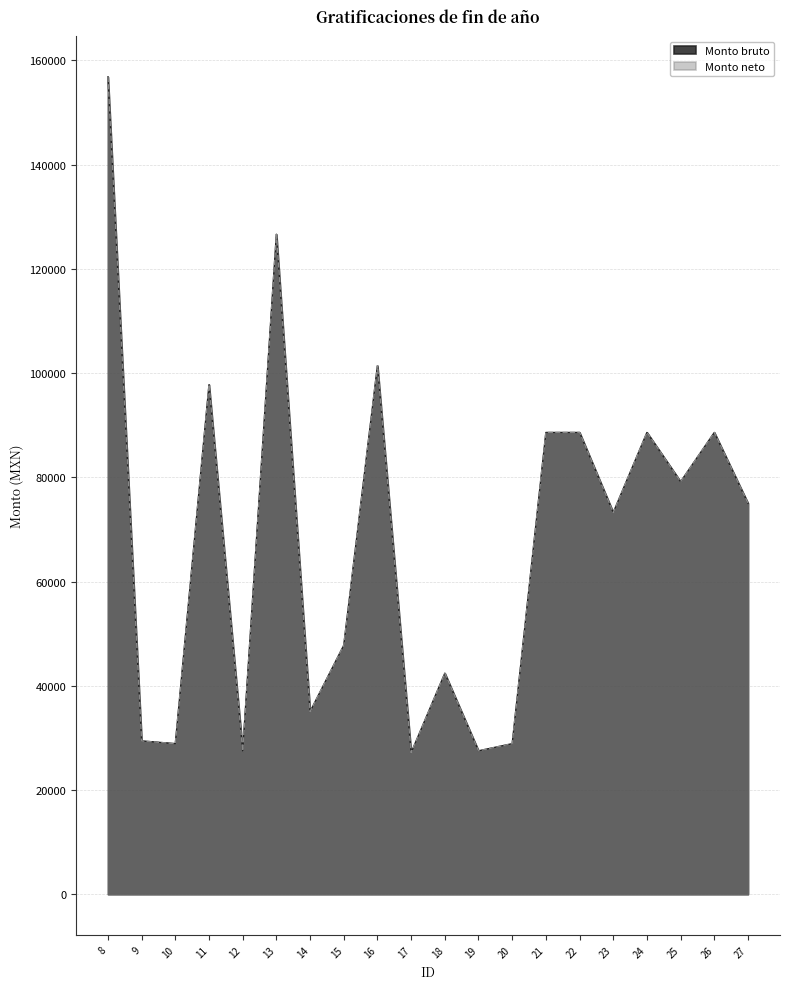

Which series has the widest spread of values?

Monto bruto